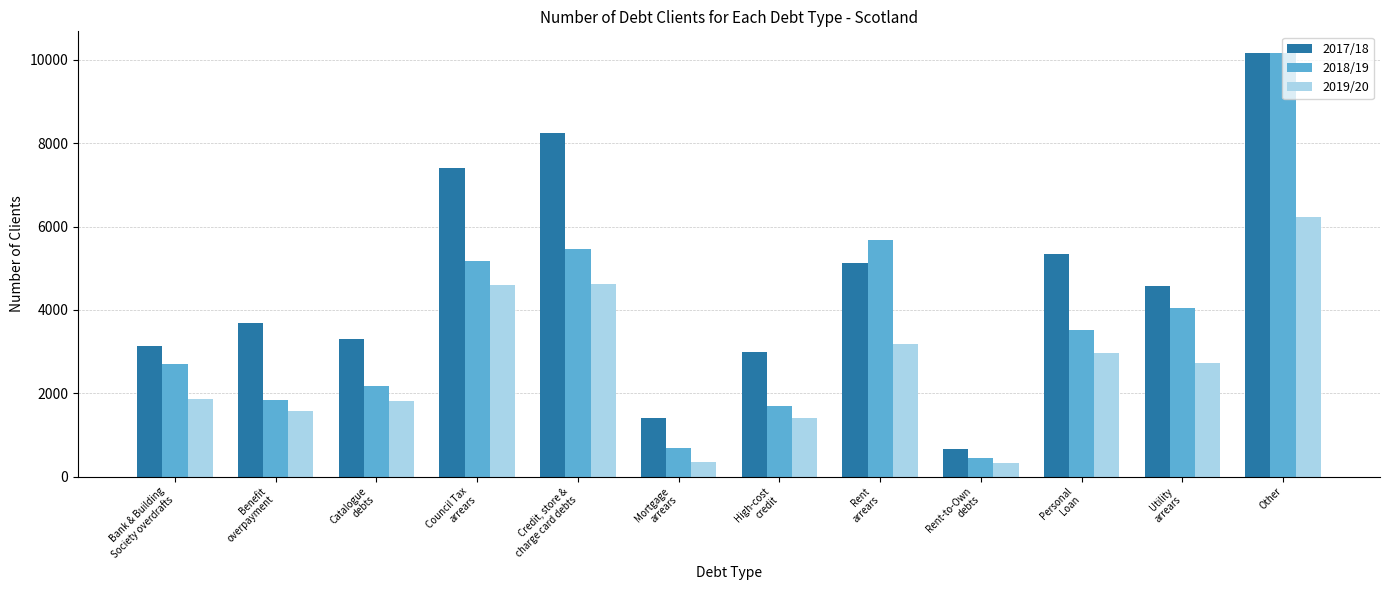

Is the value of 2018/19 at Mortgage
arrears greater than the value of 2019/20 at Benefit
overpayment?

No